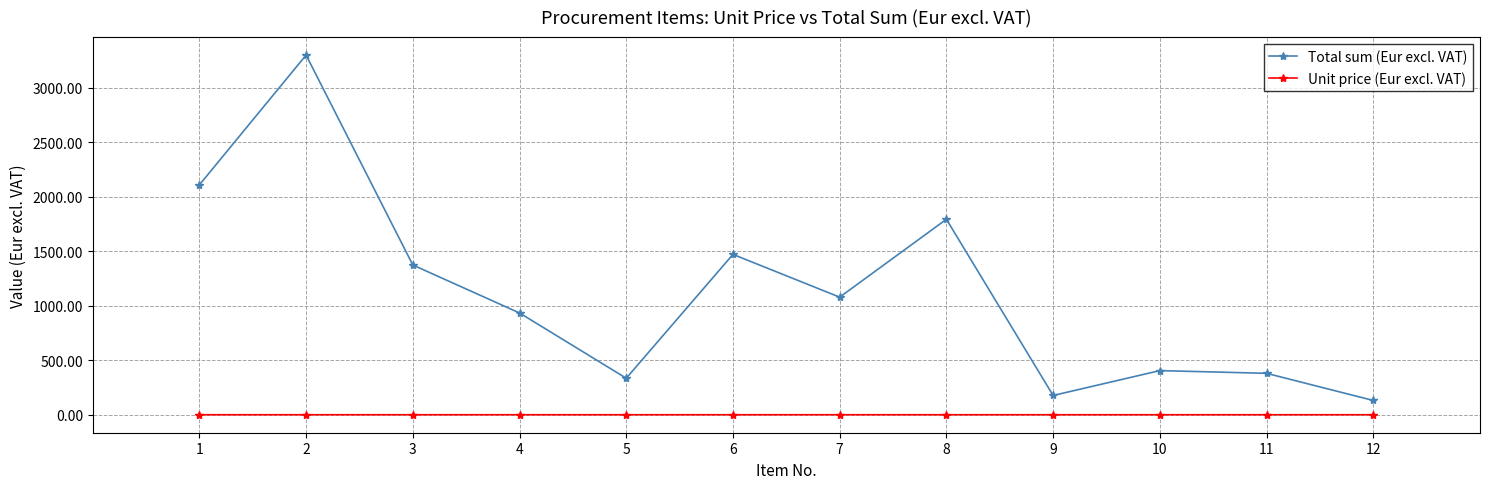

Is the value of Total sum (Eur excl. VAT) at 2 greater than the value of Unit price (Eur excl. VAT) at 7?

Yes